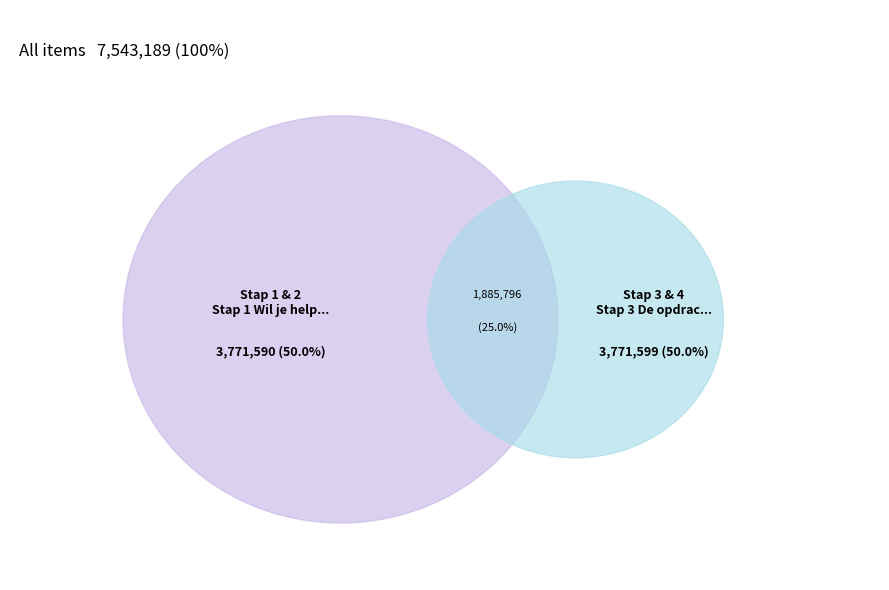

Does any single category account for the majority?

No